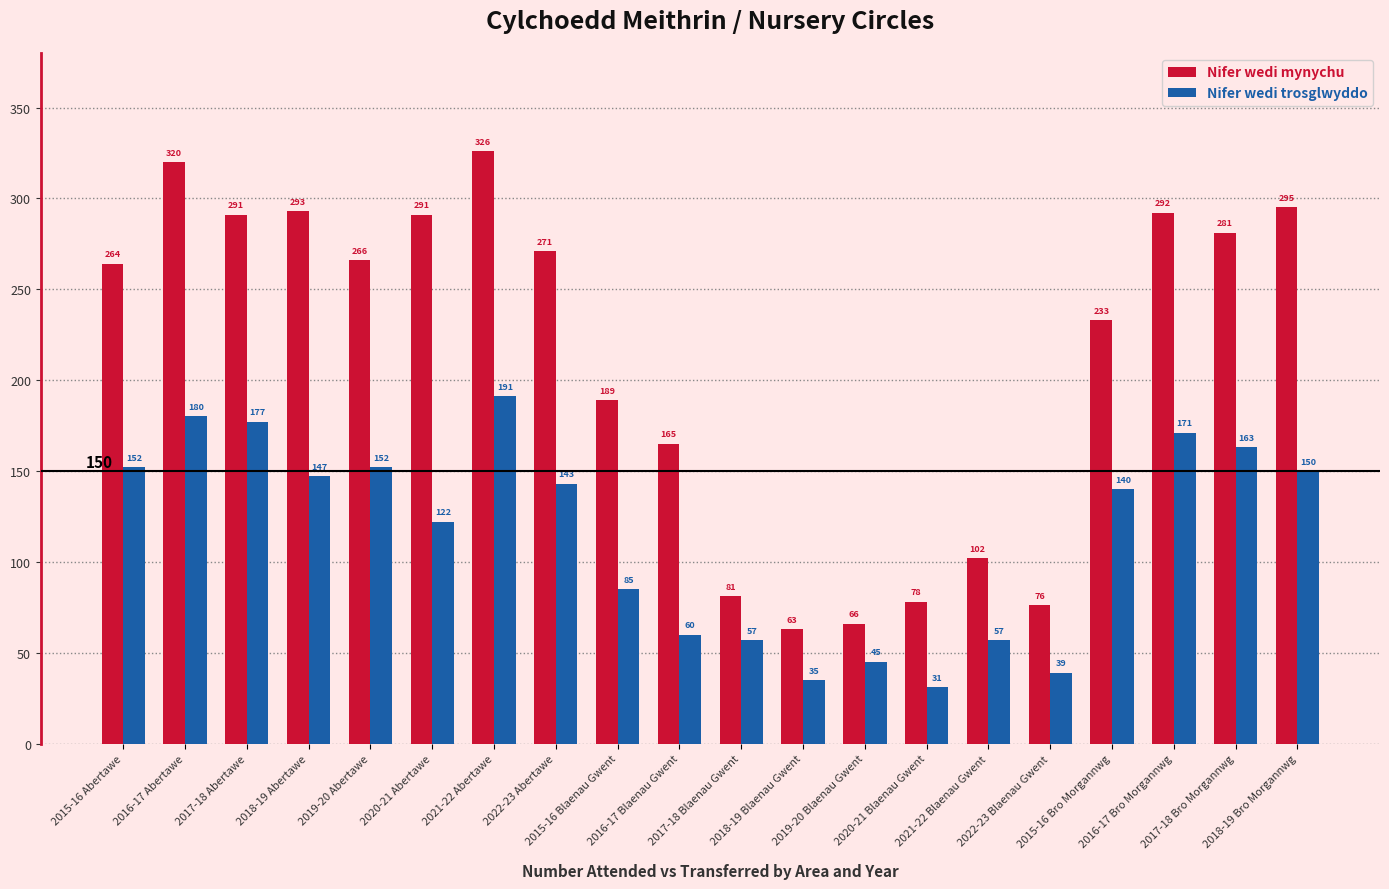

What are all the series names shown in the legend?

Nifer wedi mynychu, Nifer wedi trosglwyddo